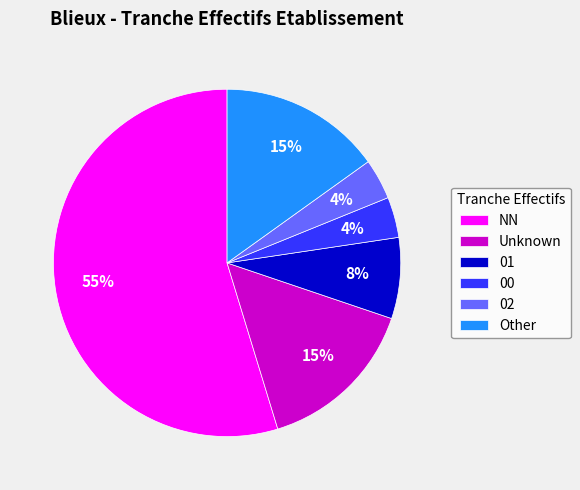

To the nearest percent, what percentage of the pie is Other?

15%